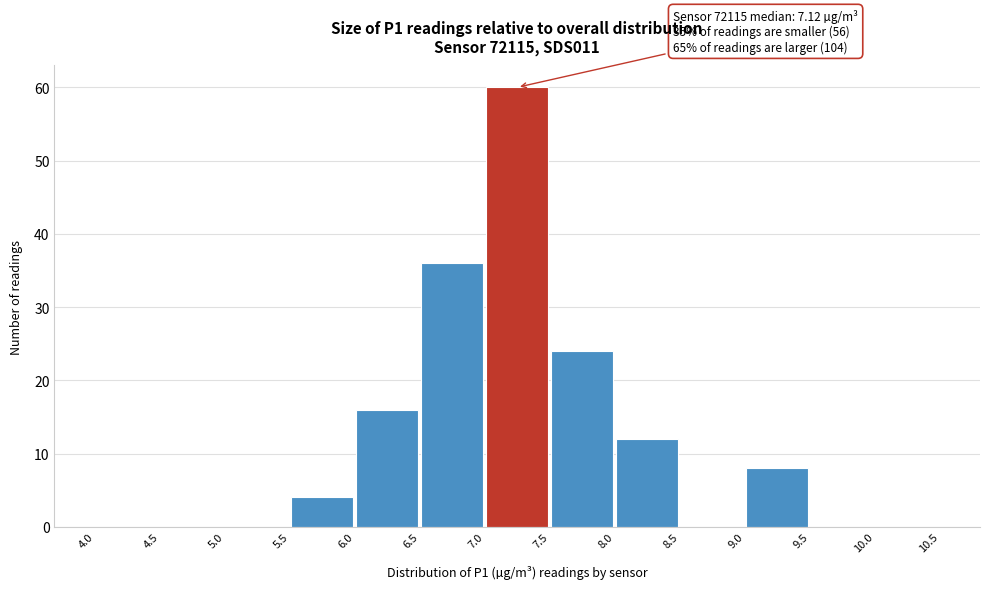

Which range on the x-axis has the tallest bar?

7.0 to 7.5